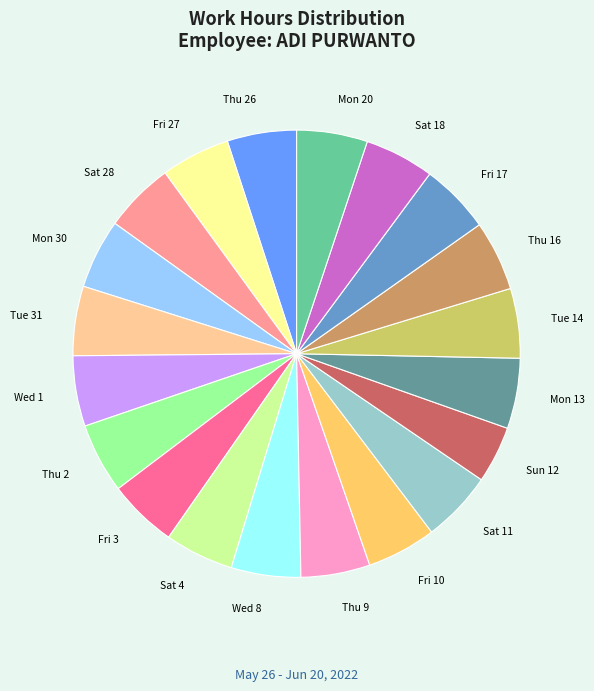

How many slices are in this pie chart?

20